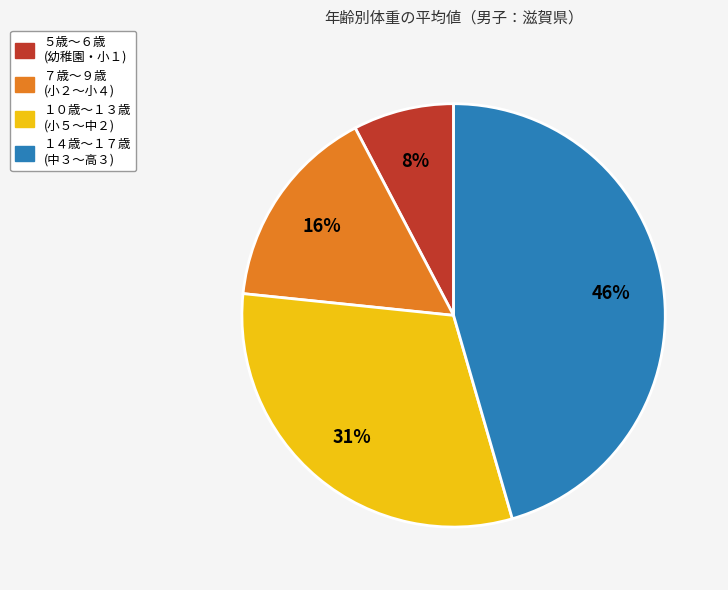

The １４歳～１７歳 (中３～高３) slice represents 51% of the pie. True or false?

False